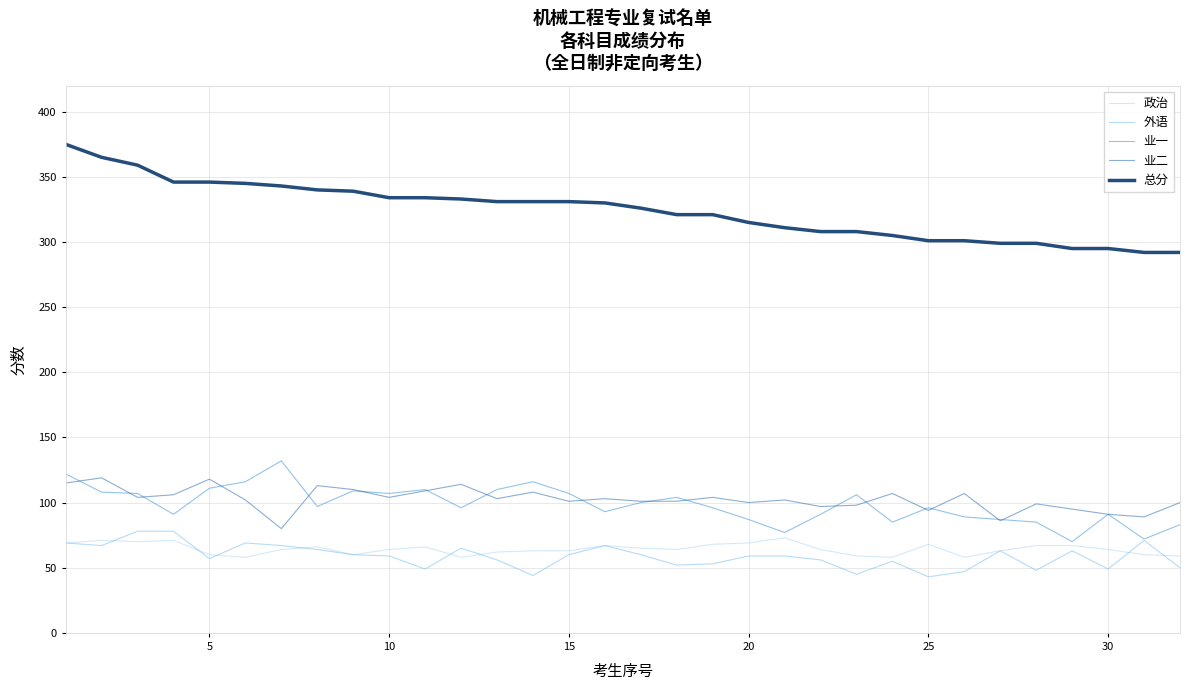

Which series has the largest total across all categories?

总分